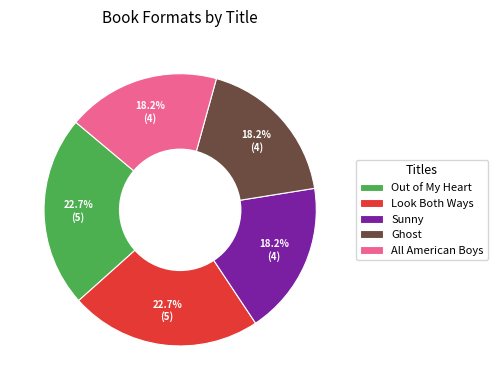

What percentage is the Ghost slice, to the nearest percent?

18%